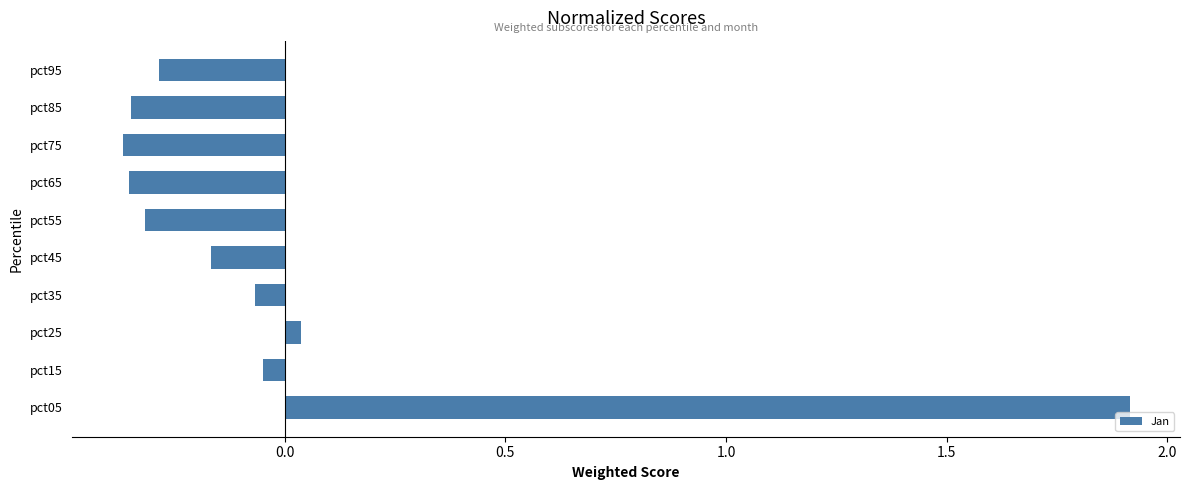

What is the difference between the maximum and minimum values?

2.3